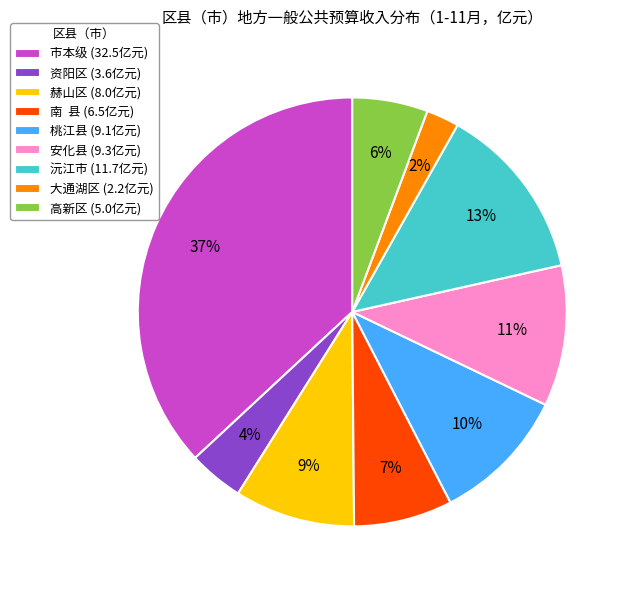

Combined, do 安化县 (9.3亿元) and 桃江县 (9.1亿元) account for over 50%?

No